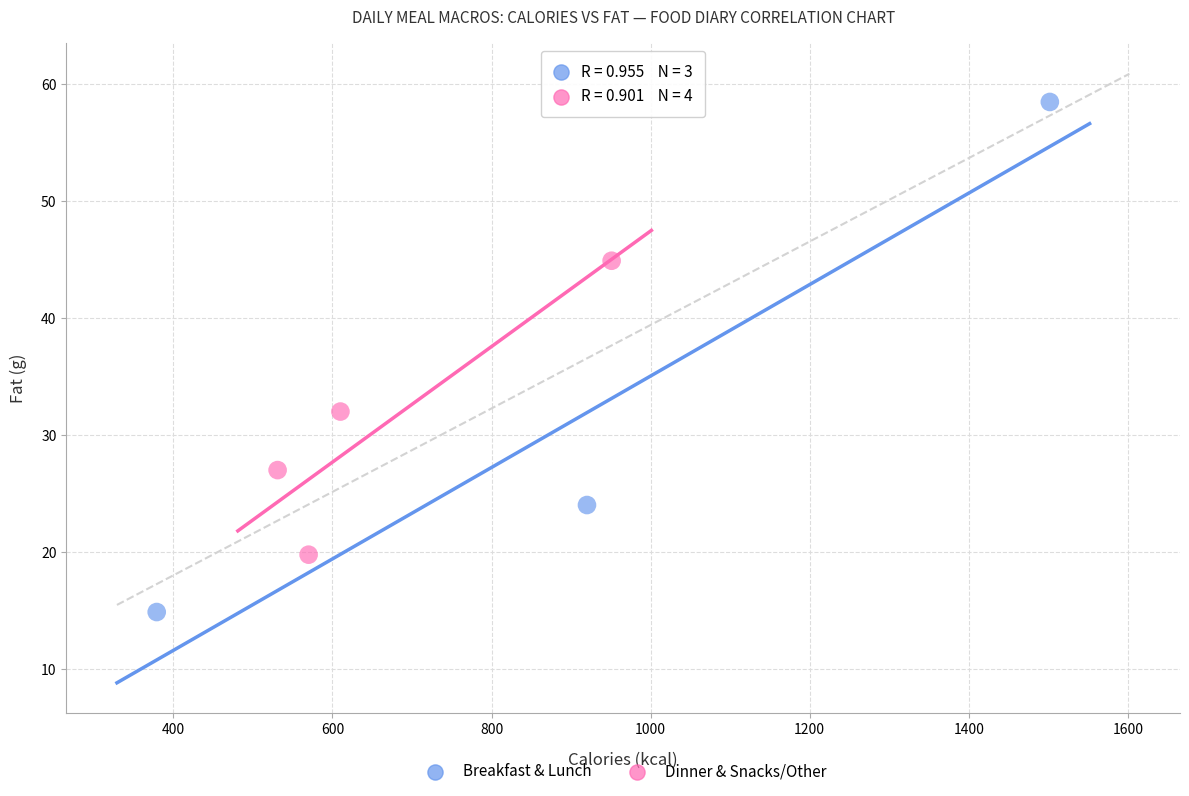

Which series reaches the maximum Y coordinate?

Breakfast & Lunch